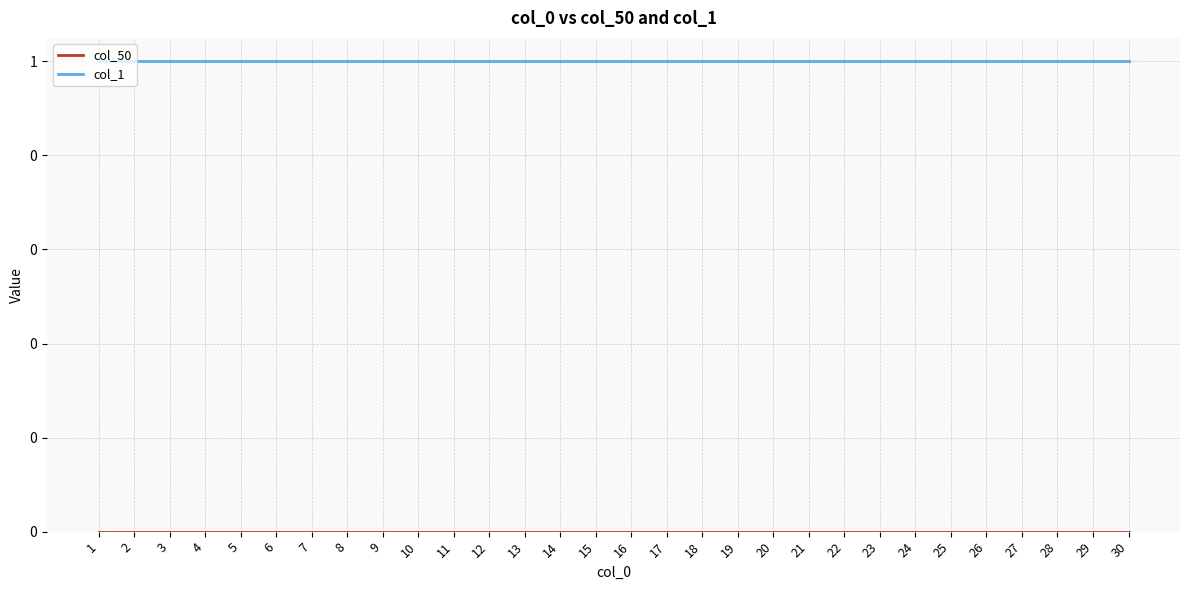

True or false: col_1 and col_50 intersect in this chart.

False